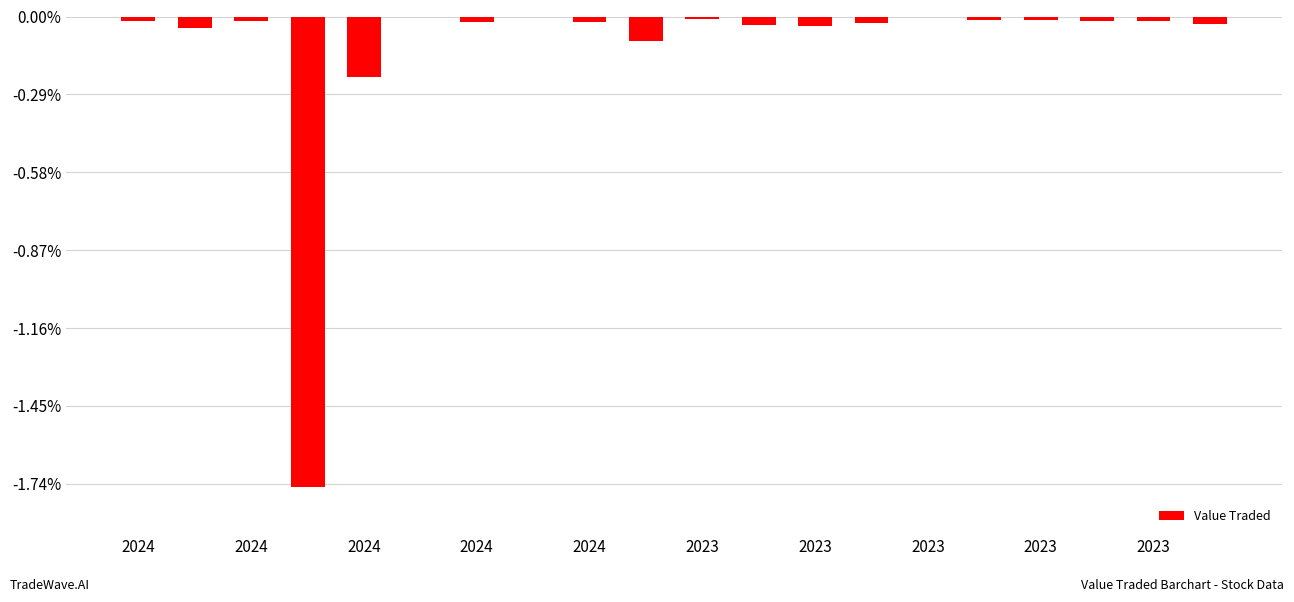

What is the label of the 11th bar from the right?

2023